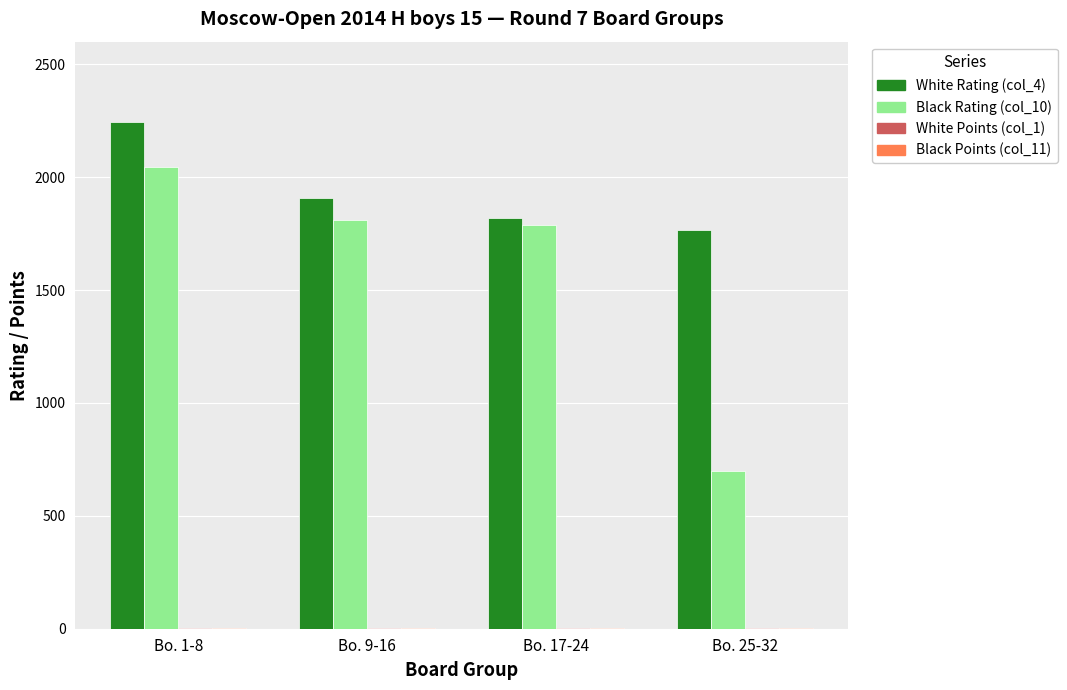

Which series has the largest total across all categories?

White Rating (col_4)